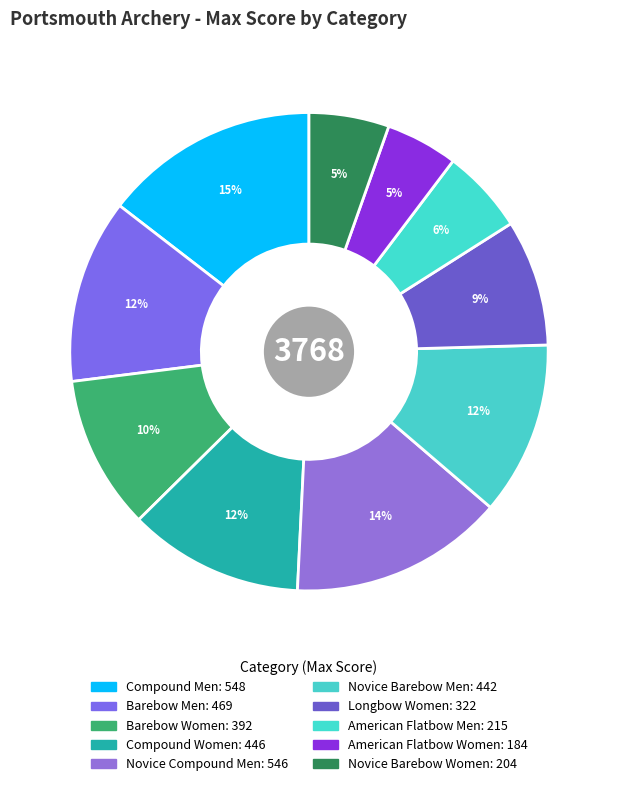

How many segments does this pie chart have?

10